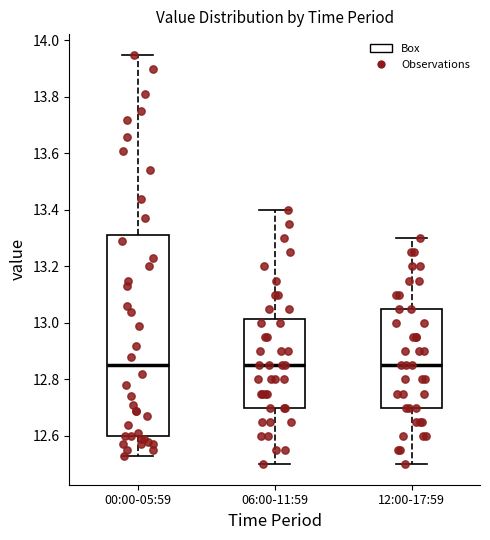

Reading left to right, transcribe this box plot: for each box, give where its median line is, the range the box spans, and where its two whiskers end, as read against the y-axis. The values are not printed on the chart, so give them approximately, as read against the axis.

00:00-05:59: median 12.86, box 12.60 to 13.32, whiskers 12.54 to 13.96
06:00-11:59: median 12.86, box 12.70 to 13.02, whiskers 12.50 to 13.40
12:00-17:59: median 12.86, box 12.70 to 13.06, whiskers 12.50 to 13.30